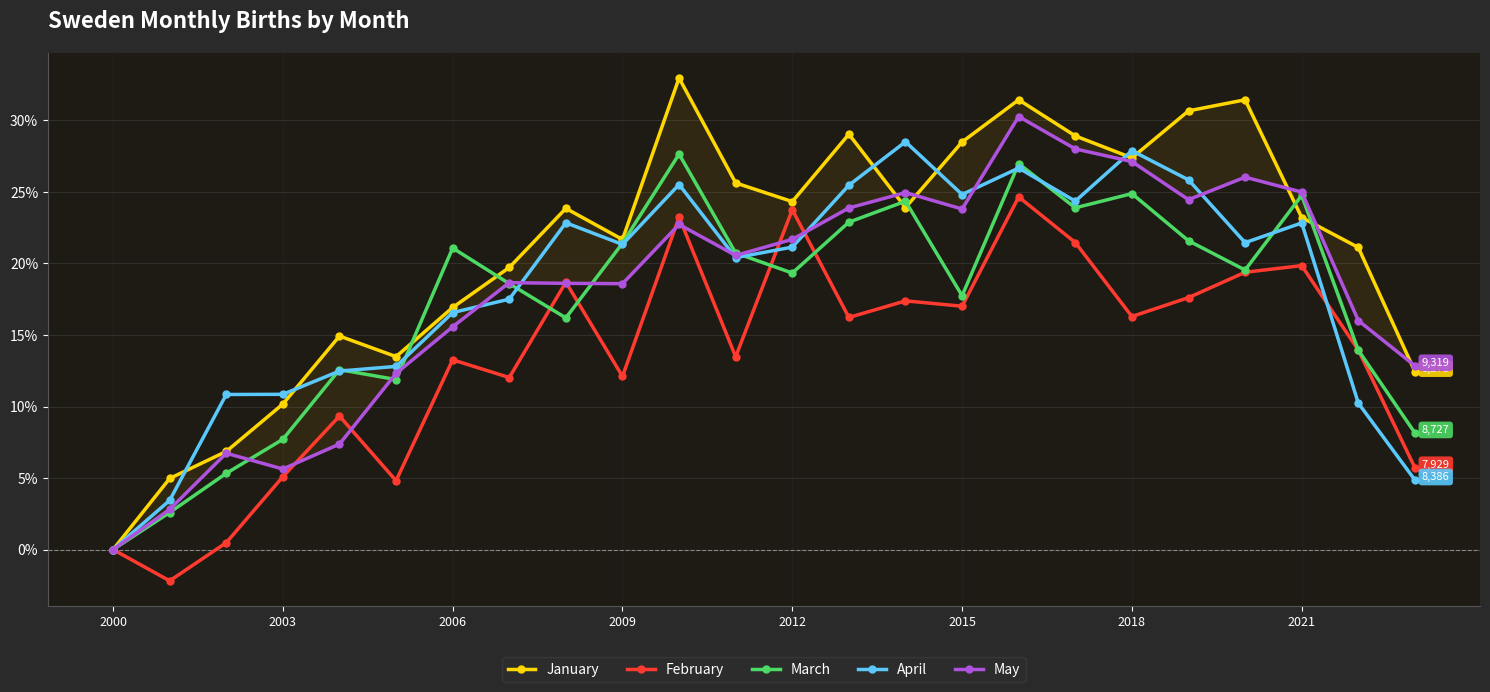

The February series shows 5.1 at 2003. True or false?

True